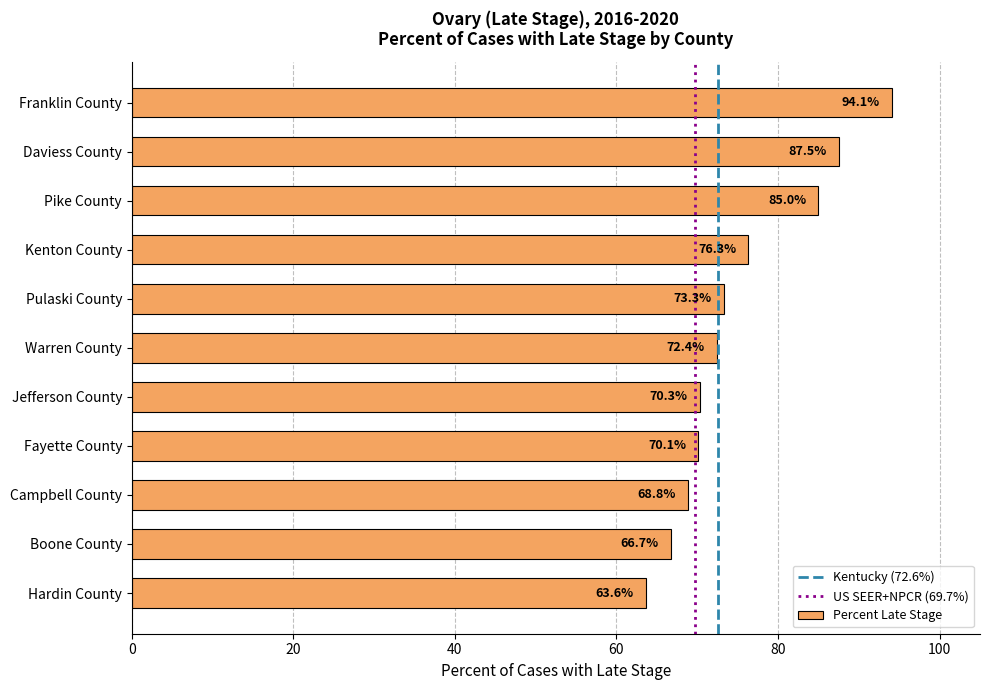

What is the sum of all values?

828.1